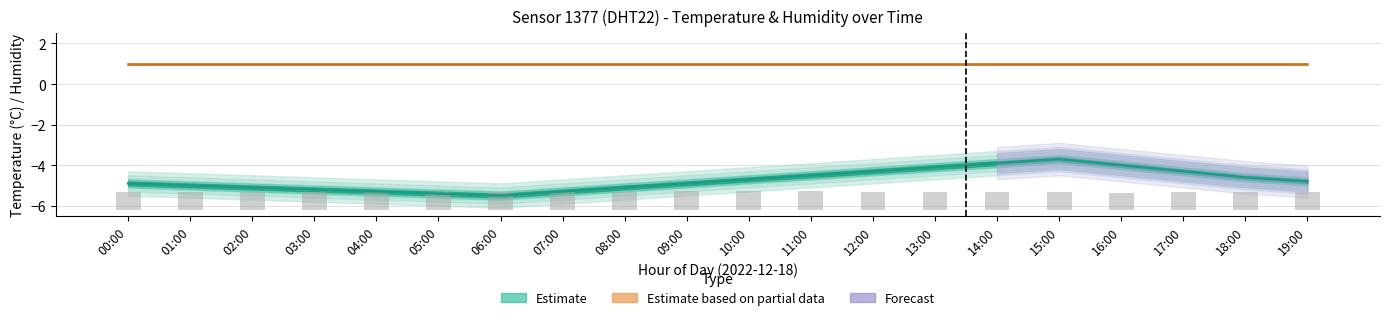

What is the lowest value of the temperature_upper series?

-5.3